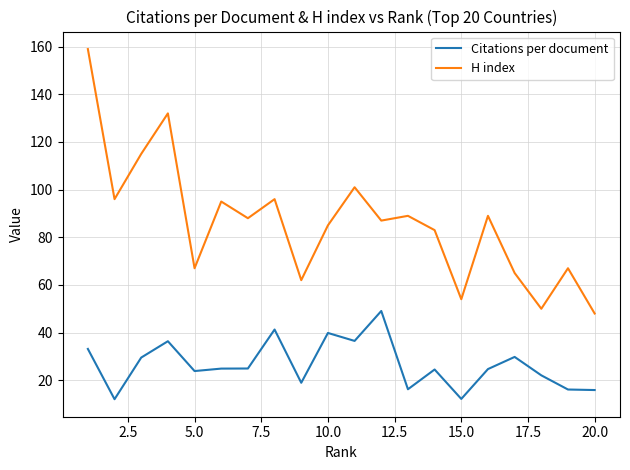

True or false: H index and Citations per document intersect in this chart.

False